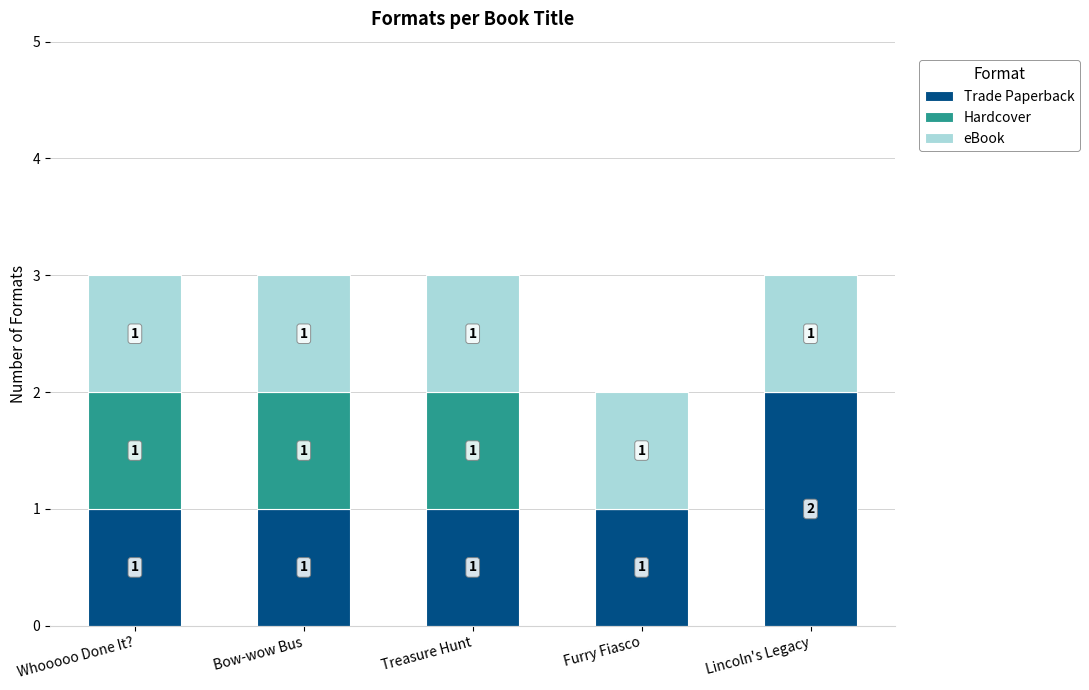

How many Trade Paperback values are between 1 and 2?

5